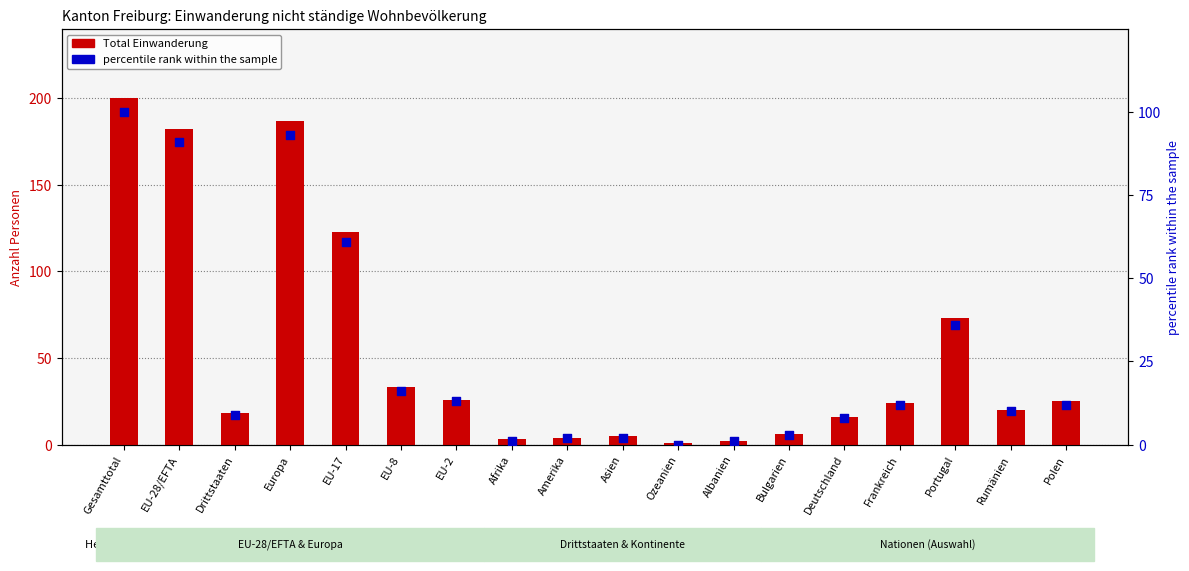

Is the value of percentile rank within the sample at EU-28/EFTA greater than the value of Total Einwanderung at EU-8?

Yes